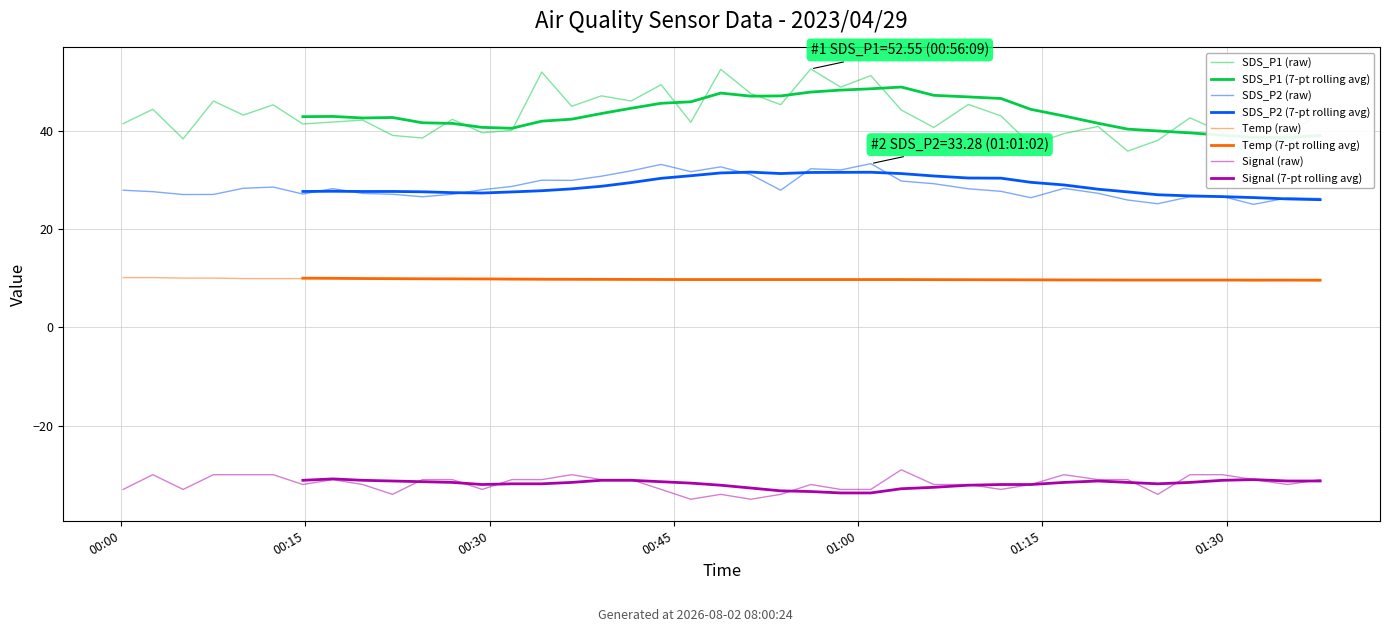

At which category is the sum across all series the highest?

2023/04/29 00:56:09